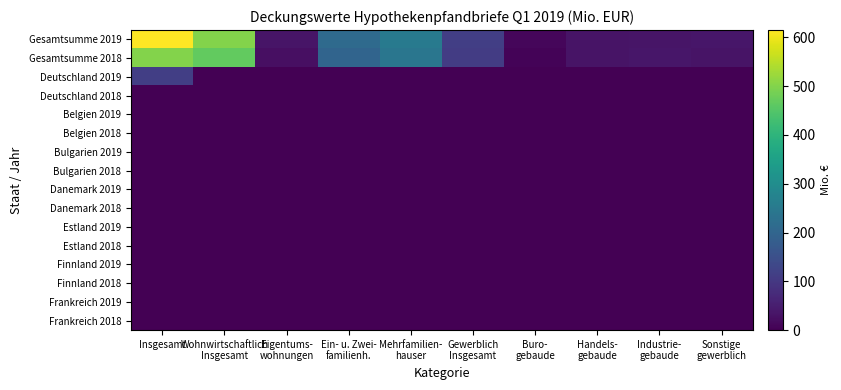

Rank the series by their maximum value, from highest to lowest.

Gesamtsumme 2019, Gesamtsumme 2018, Deutschland 2019, Deutschland 2018, Belgien 2019, Belgien 2018, Bulgarien 2019, Bulgarien 2018, Danemark 2019, Danemark 2018, Estland 2019, Estland 2018, Finnland 2019, Finnland 2018, Frankreich 2019, Frankreich 2018